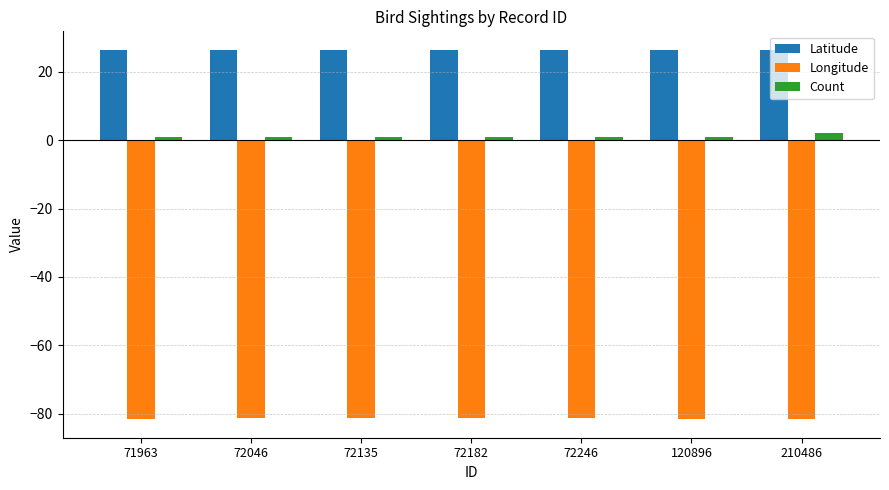

What is the value of the Latitude bar at the 3rd from the left?

26.4